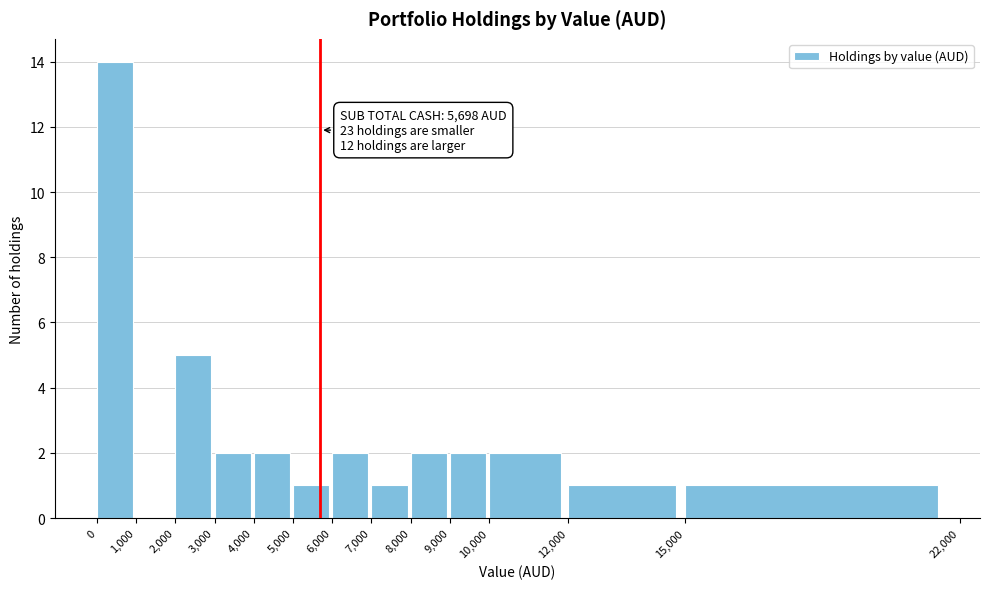

Over which range of the x-axis is the bar tallest?

0 to 1,000